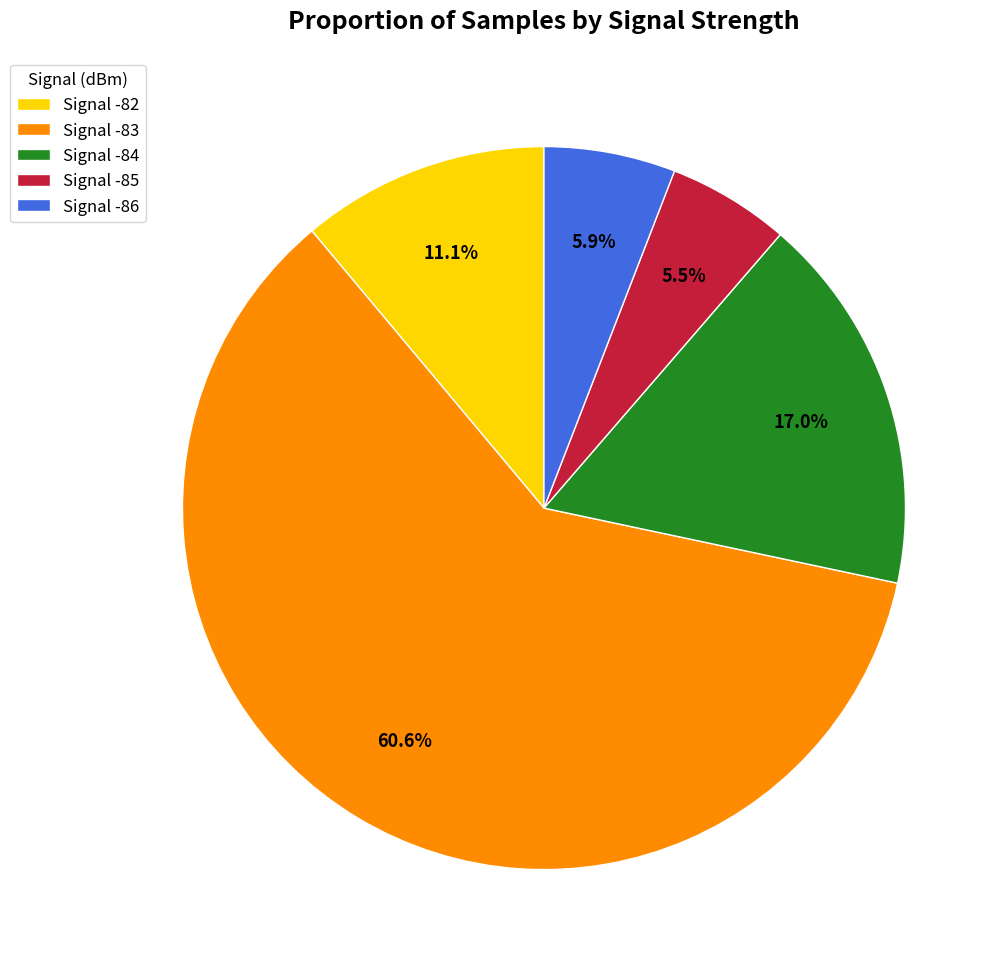

Which category has the biggest portion of the pie?

Signal -83